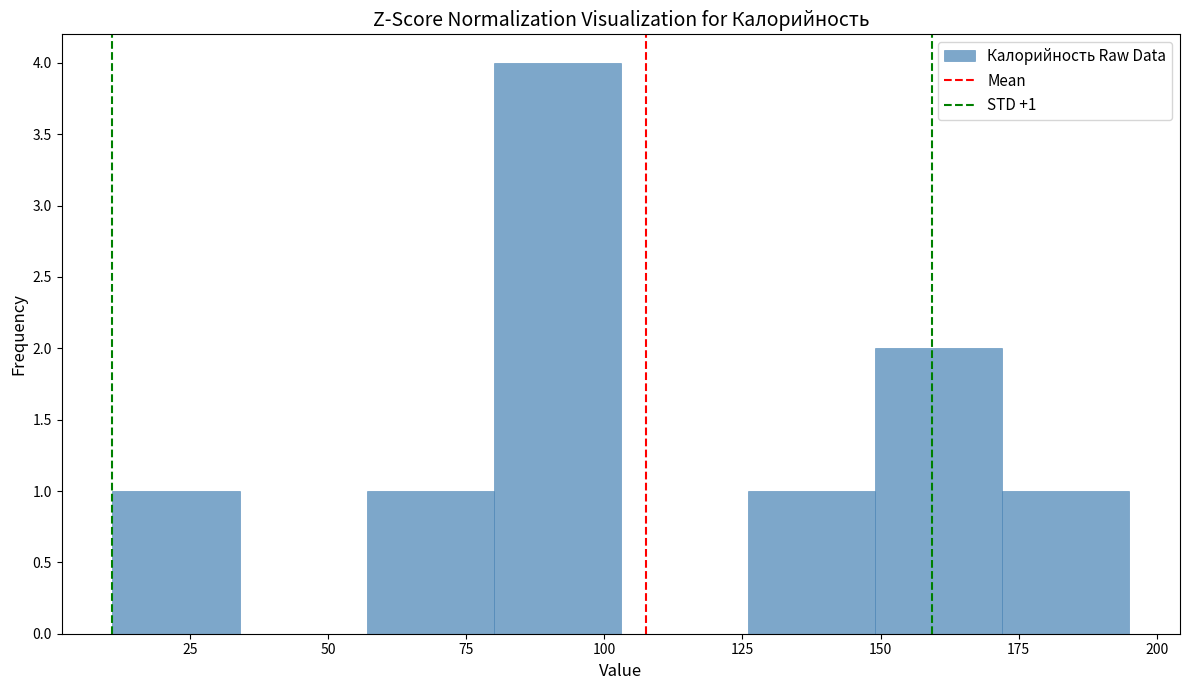

Which range on the x-axis has the tallest bar?

80 to 103